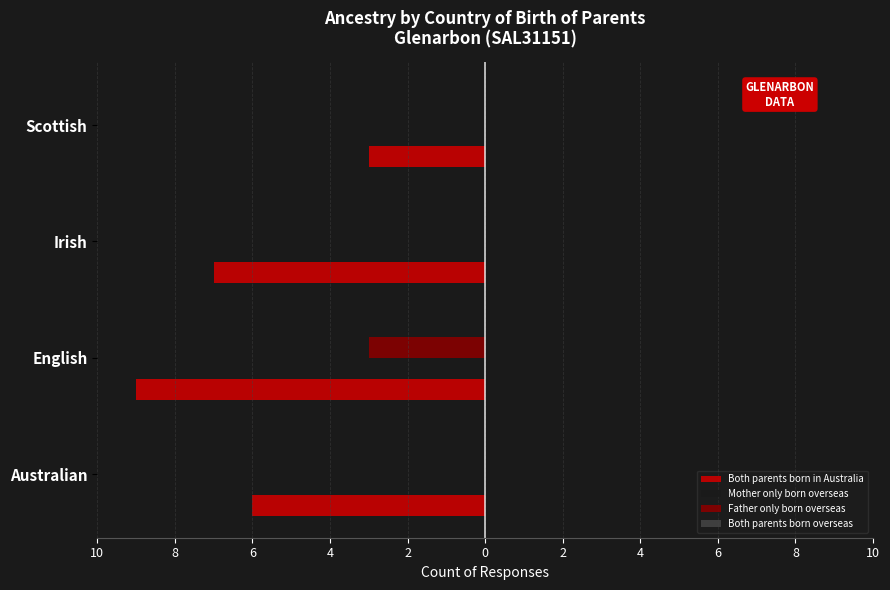

Does the chart contain stacked bars?

No